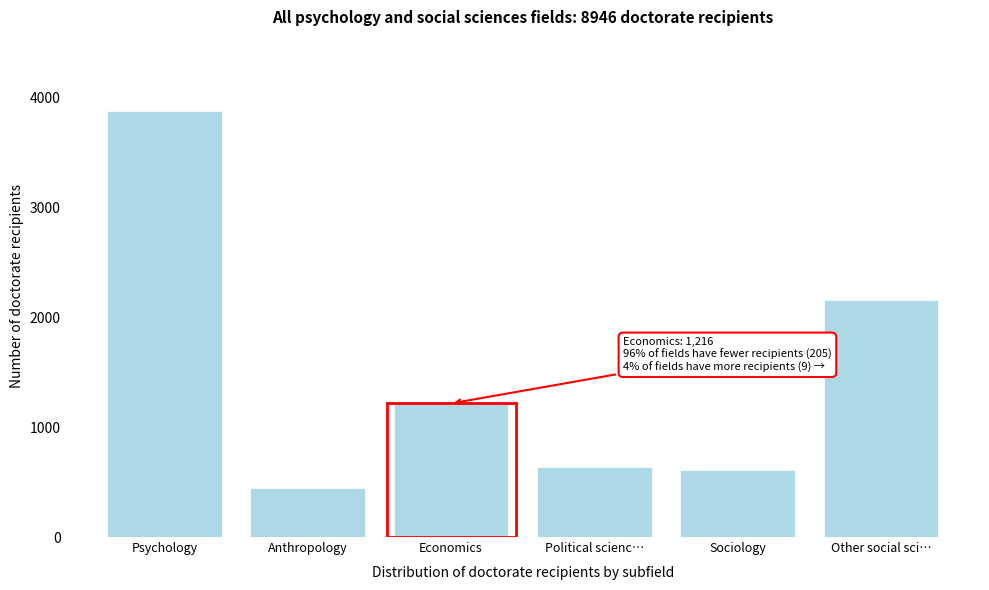

Reading right to left, list all the values displayed in this chart.

2159	607	637	1216	448	3879